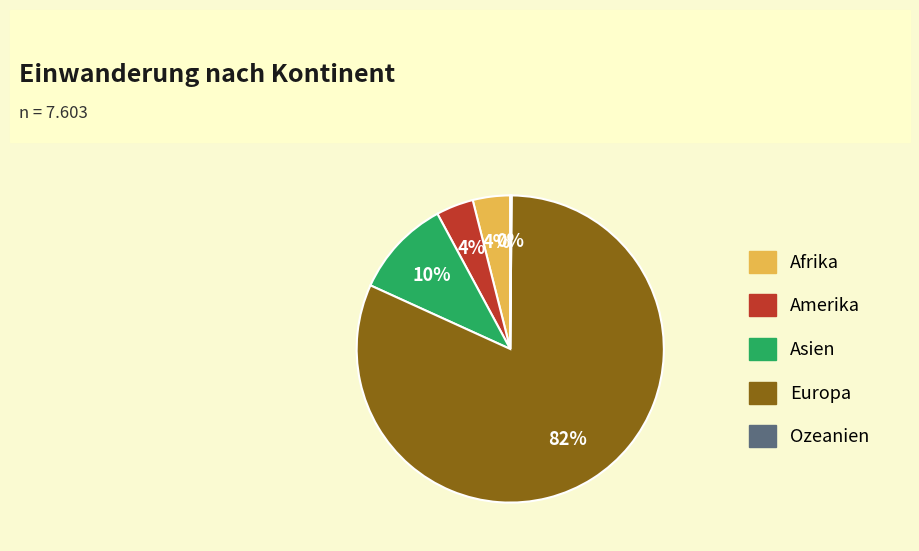

Is it true that Afrika is 19% of the pie?

False